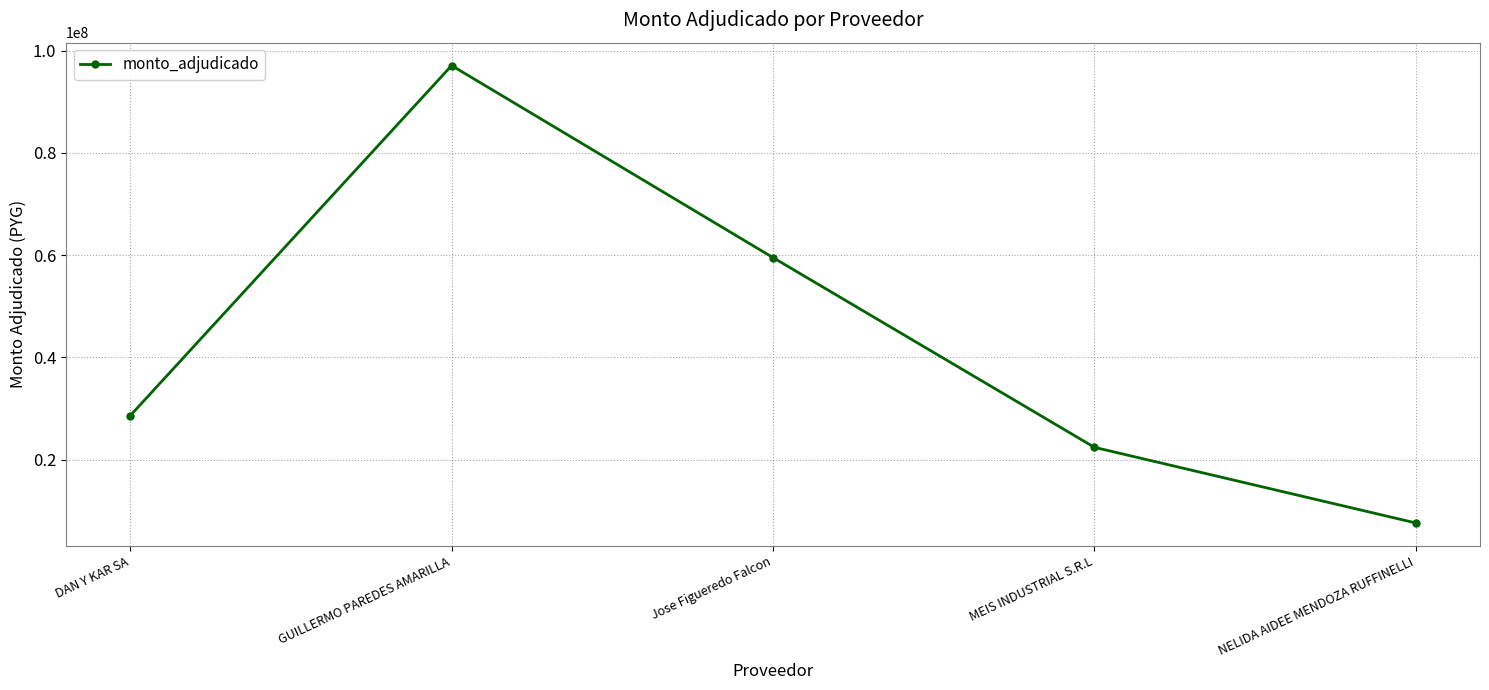

Does the chart display data point markers on the line(s)?

Yes